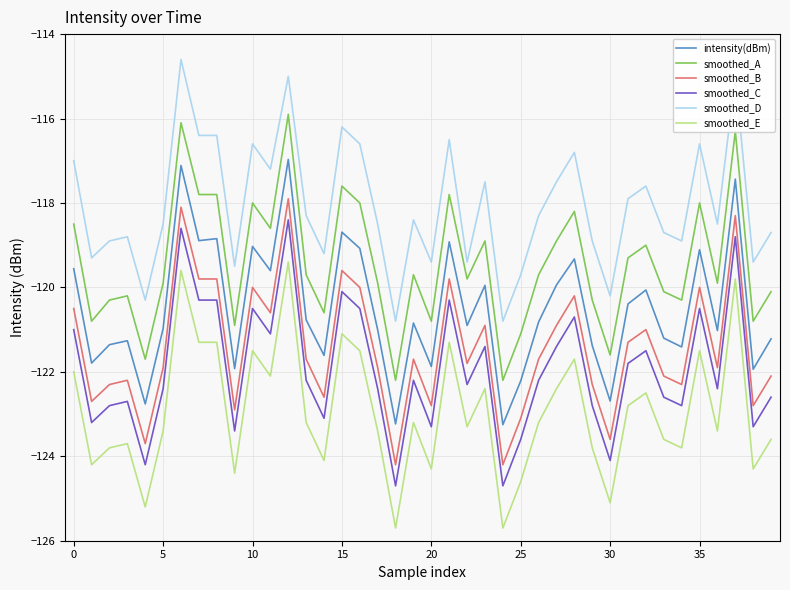

What is the minimum value shown in the chart?

-125.7